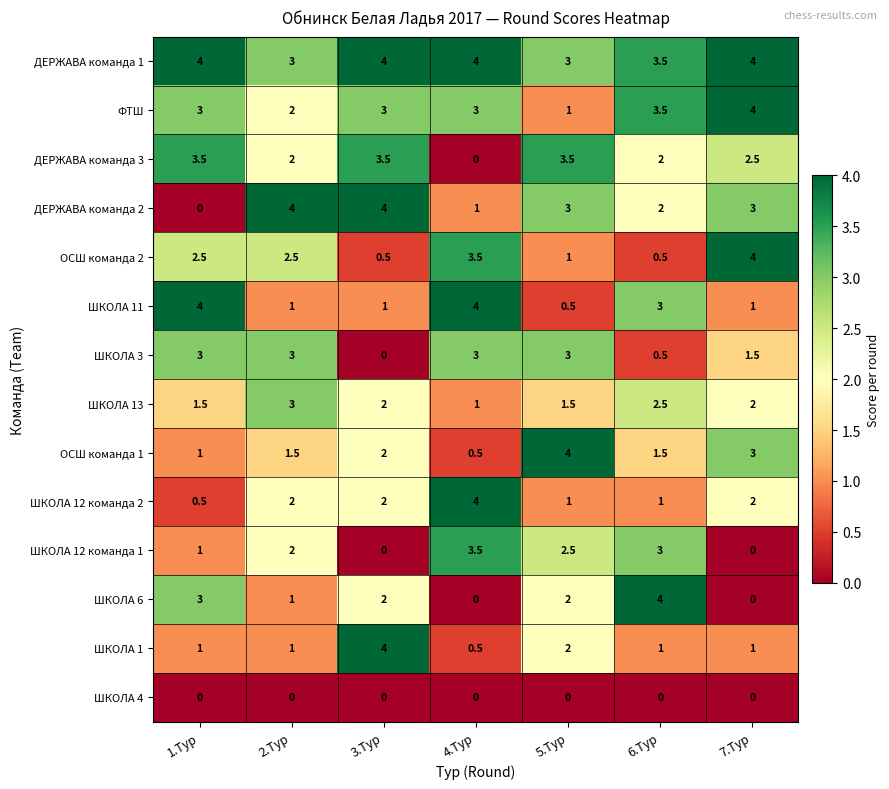

What is the maximum value for ШКОЛА 3?

3.0